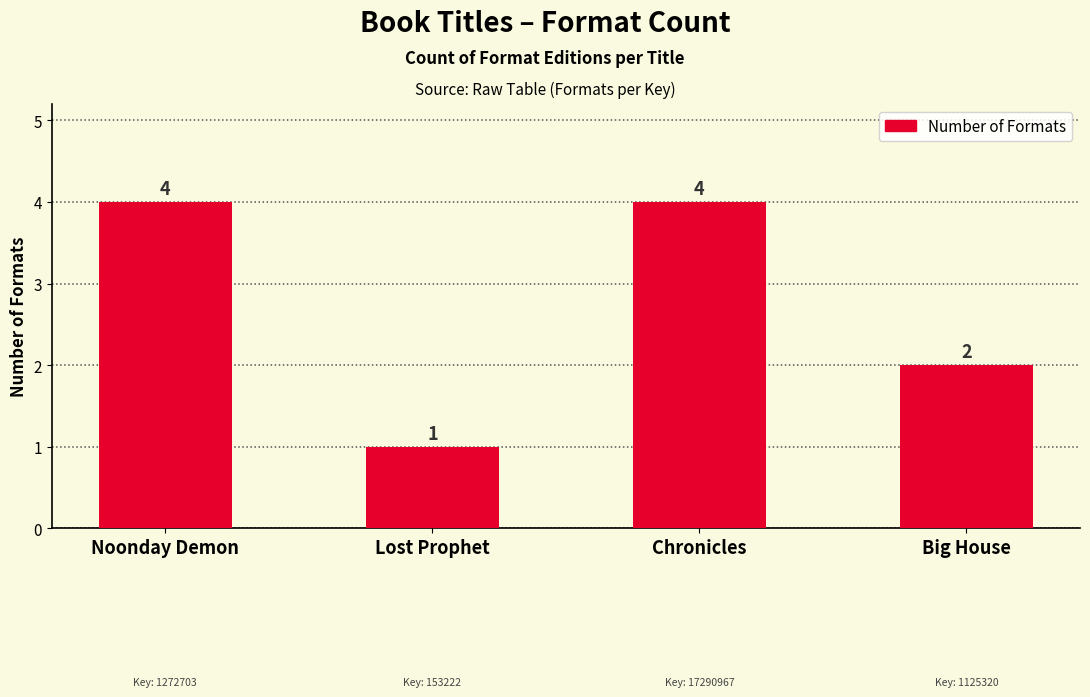

What position from the right is Big House?

1